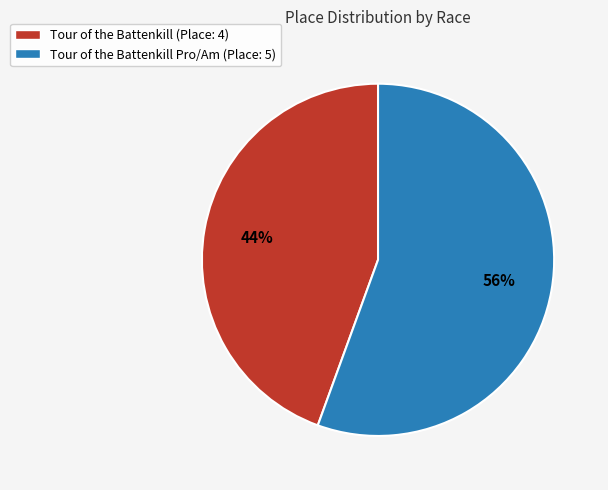

Which has a higher value, Tour of the Battenkill Pro/Am (Place: 5) or Tour of the Battenkill (Place: 4)?

Tour of the Battenkill Pro/Am (Place: 5)